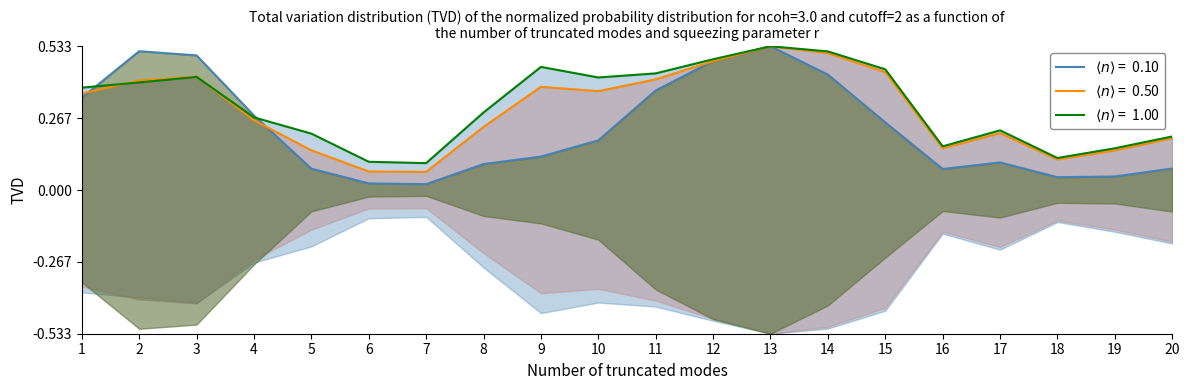

What is the sum of all This Area values?

4.6